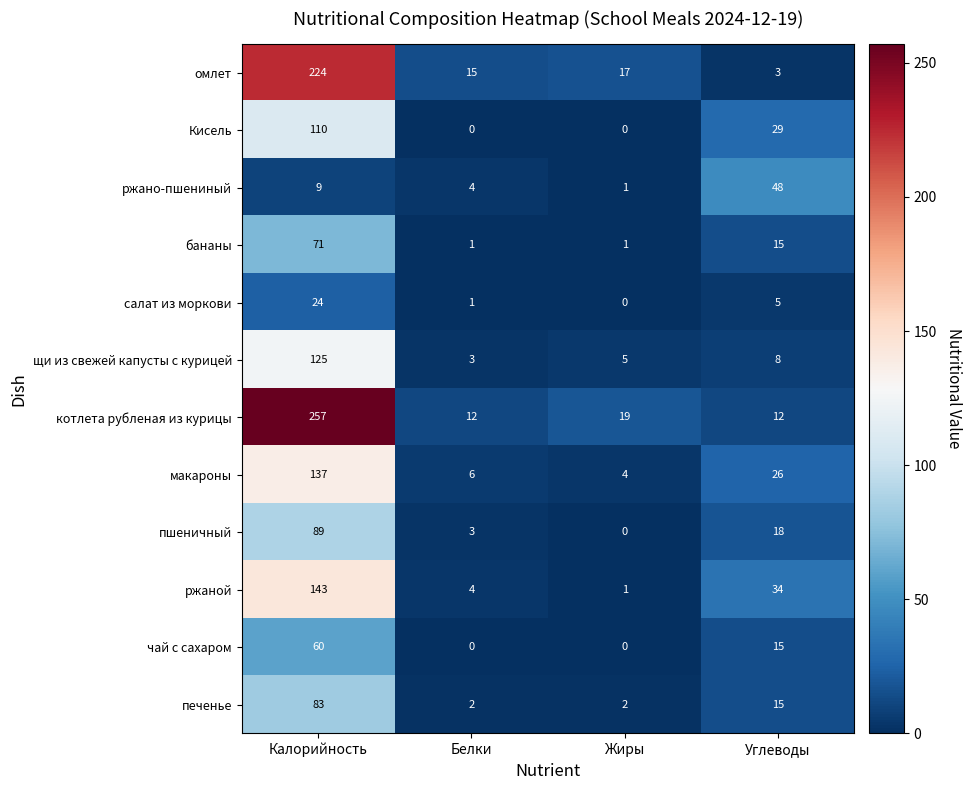

Which category has the highest value across all series?

Калорийность